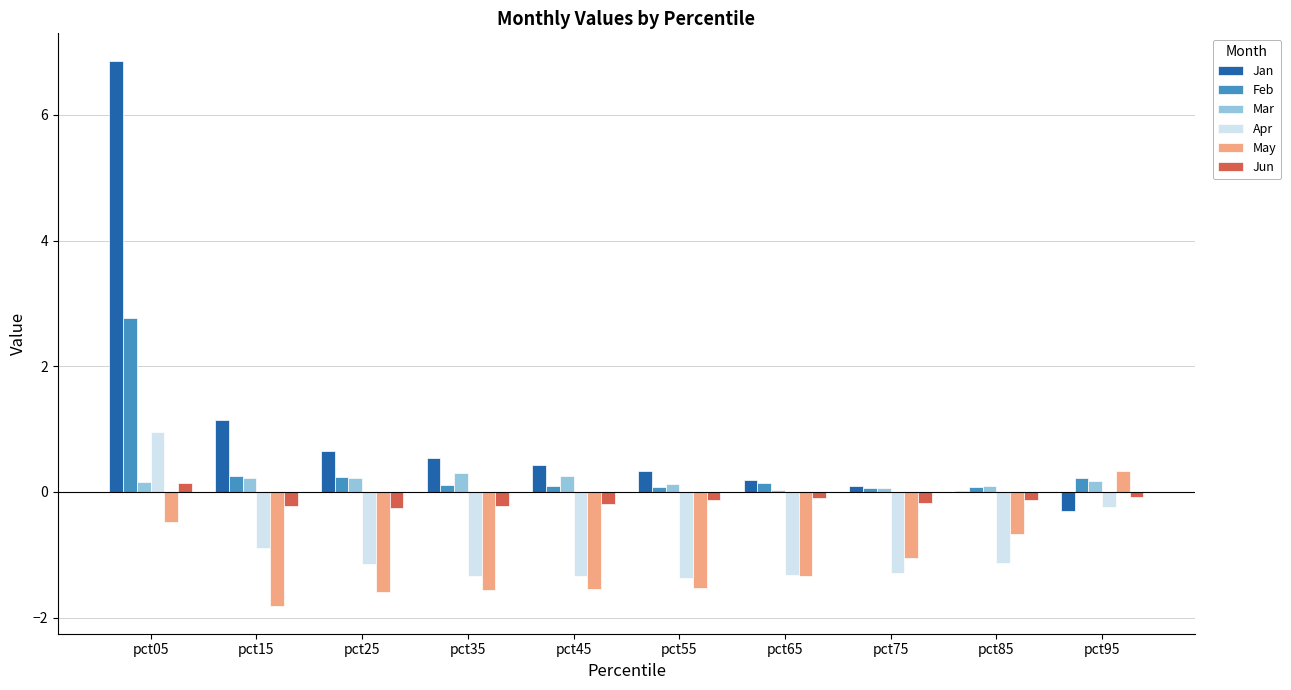

Is it true that May equals -0.5 at pct55?

False